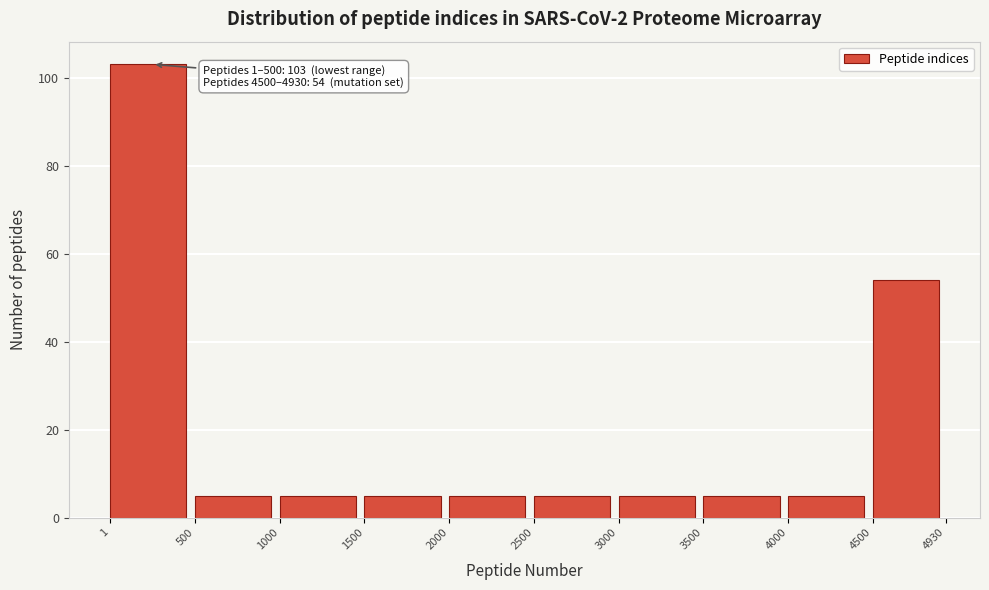

Over which range of the x-axis is the bar tallest?

1 to 500